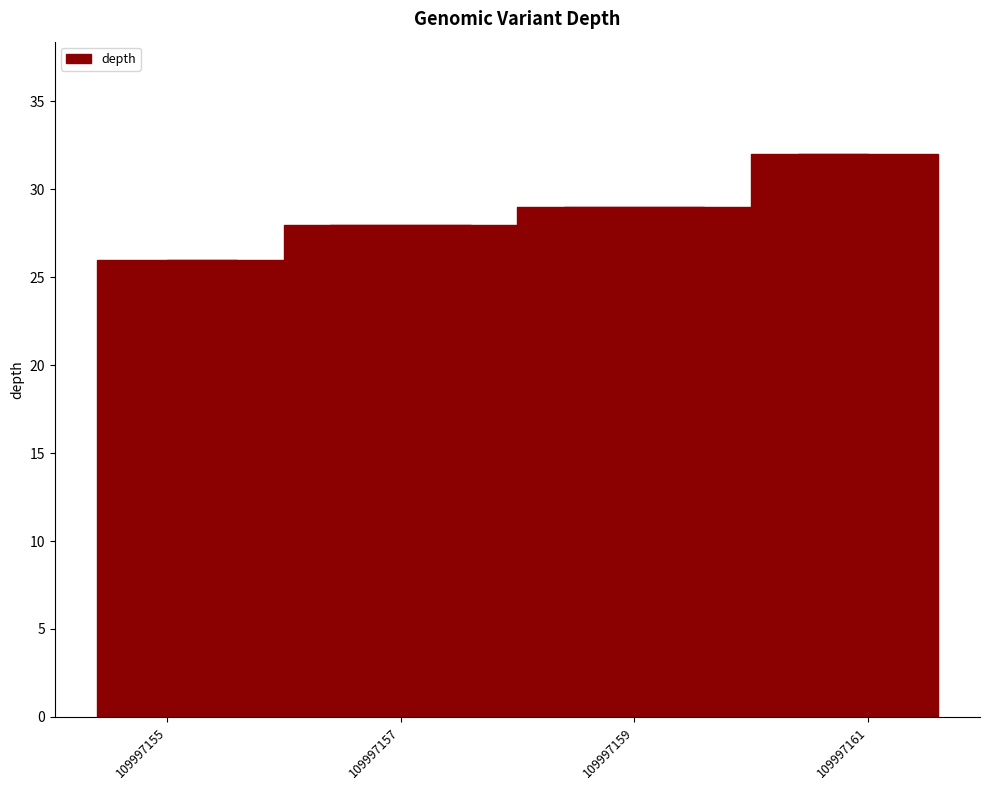

Count the number of data series in this chart.

1